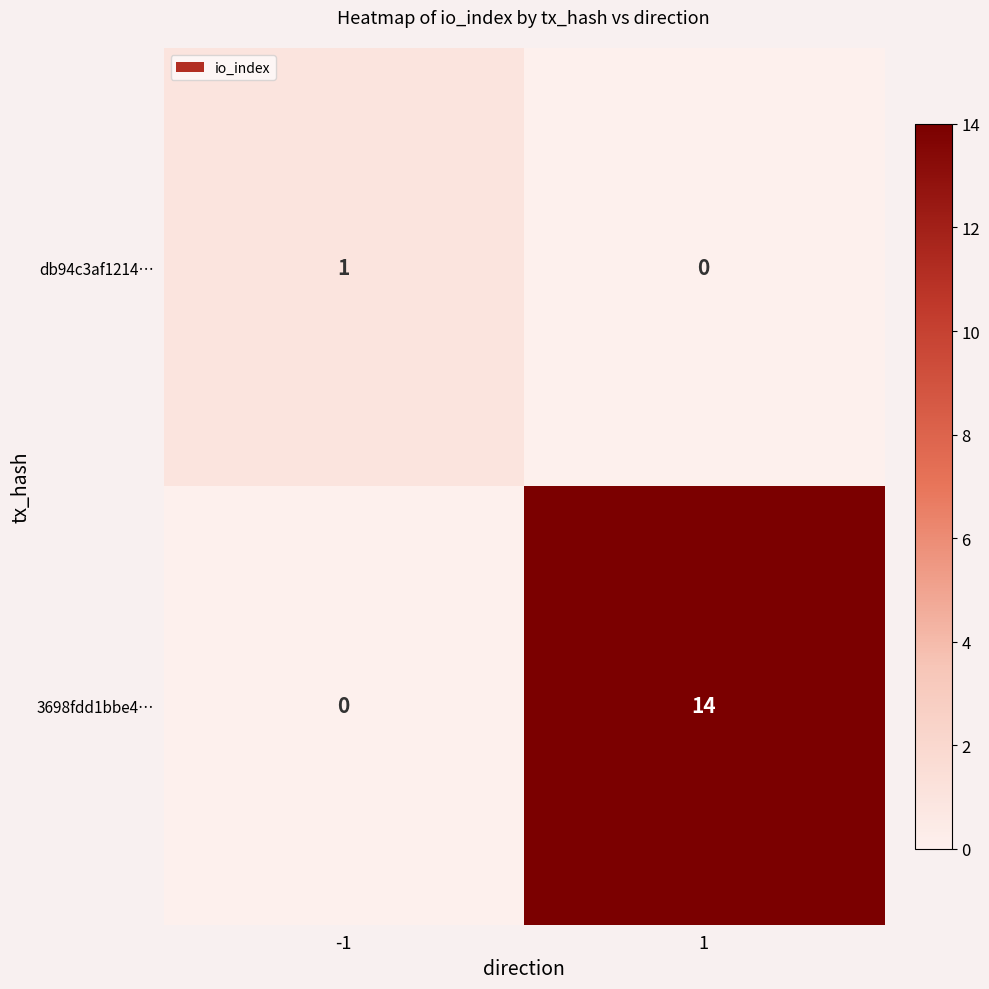

What is the total value across all series at -1?

1